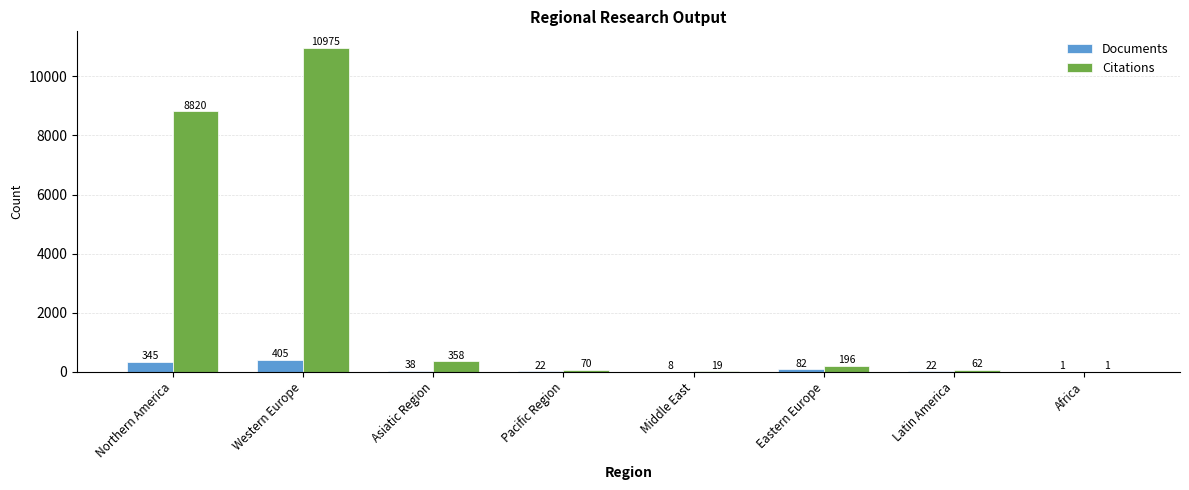

The Citations series shows 2895 at Northern America. True or false?

False